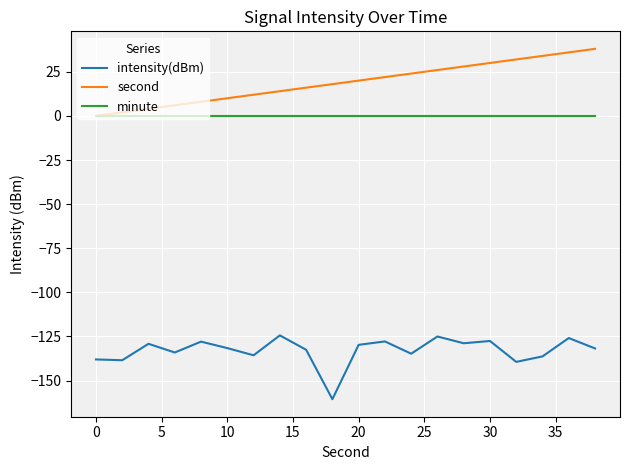

True or false: minute and intensity(dBm) cross at least once.

False